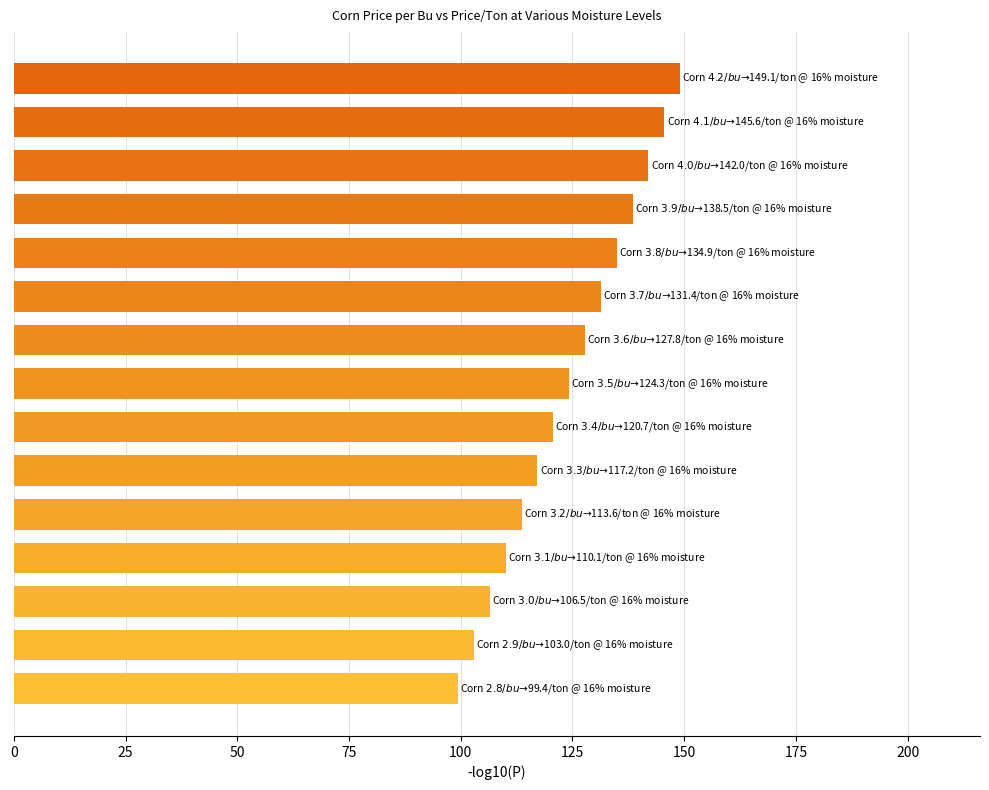

What is the minimum value shown in the chart?

99.4